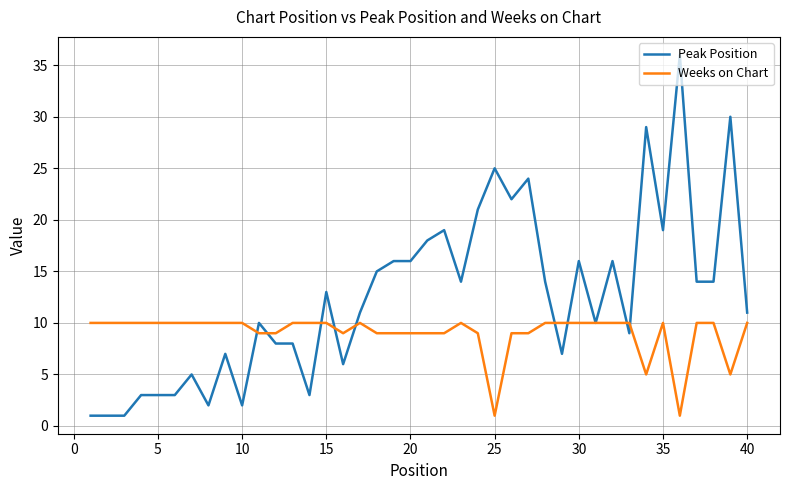

Reading left to right, list all the values displayed in this chart.

Peak Position: 1	1	1	3	3	3	5	2	7	2	10	8	8	3	13	6	11	15	16	16	18	19	14	21	25	22	24	14	7	16	10	16	9	29	19	36	14	14	30	11
Weeks on Chart: 10	10	10	10	10	10	10	10	10	10	9	9	10	10	10	9	10	9	9	9	9	9	10	9	1	9	9	10	10	10	10	10	10	5	10	1	10	10	5	10